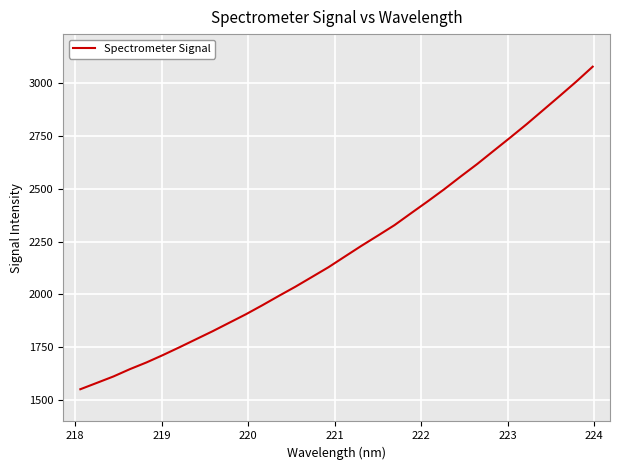

What is the greatest value displayed?

3075.9